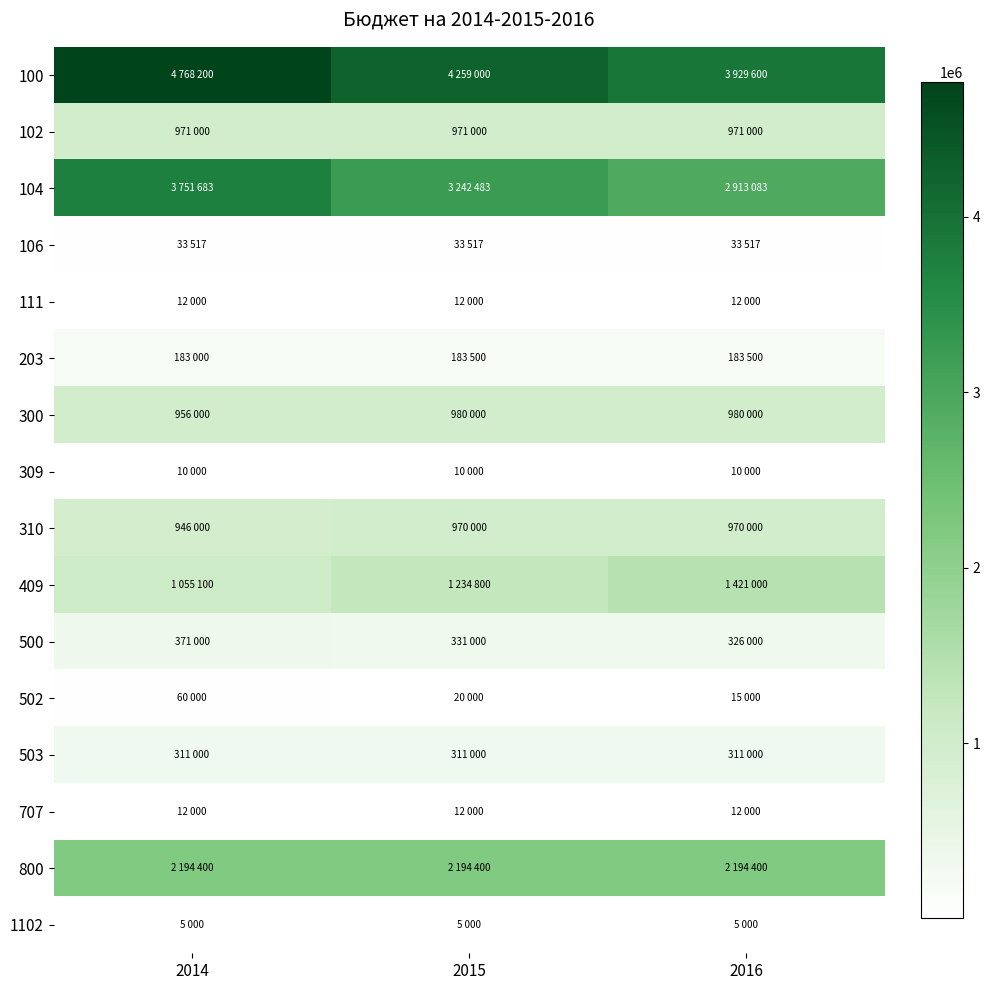

Which label corresponds to the largest value in the chart?

2014